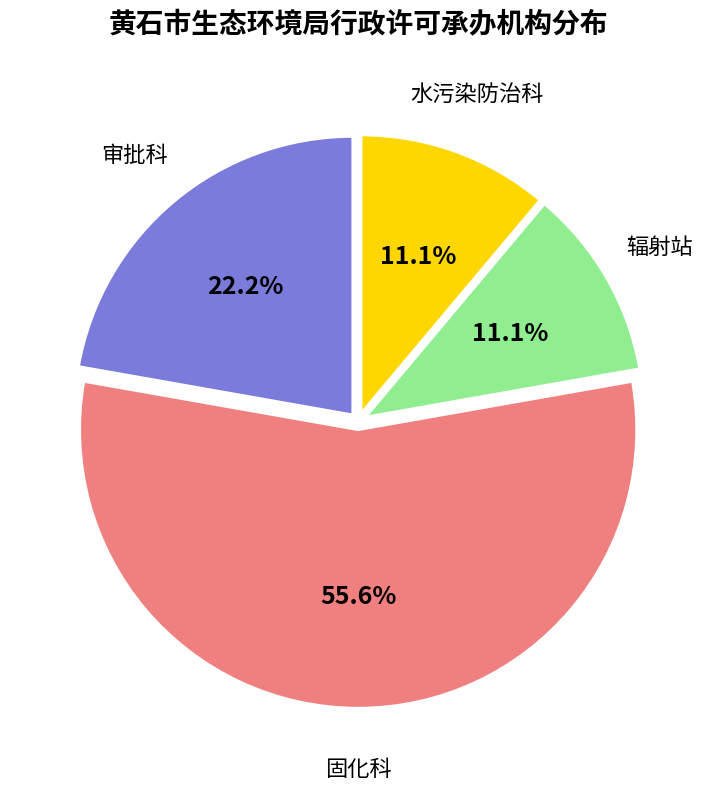

Count the number of slices in the pie.

4